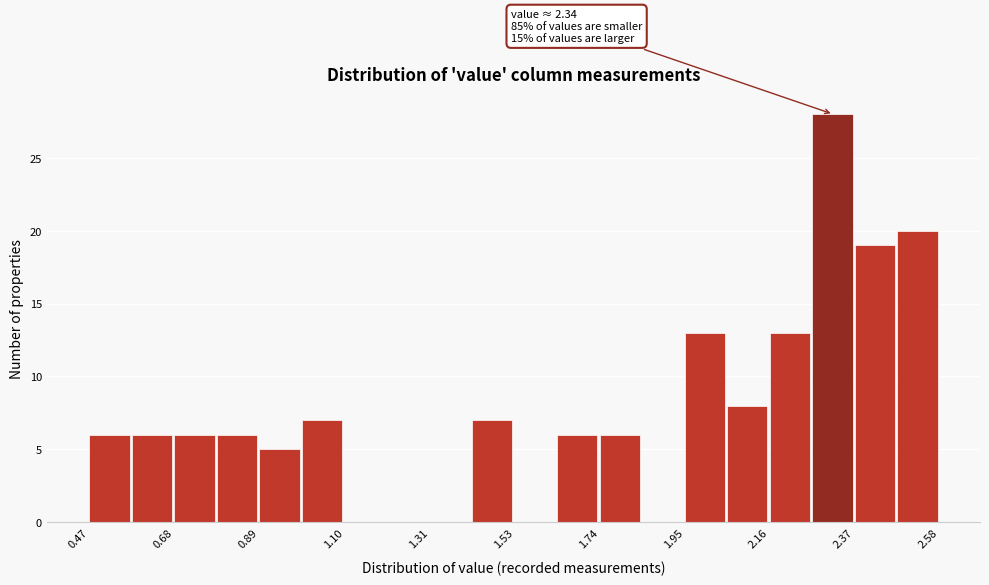

Read against the x-axis, roughly where is the centre of the tallest bar?

2.30